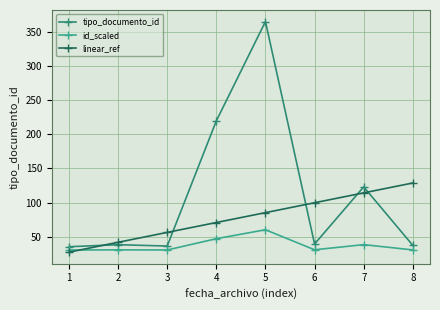

Which series has the largest range (max minus min)?

tipo_documento_id